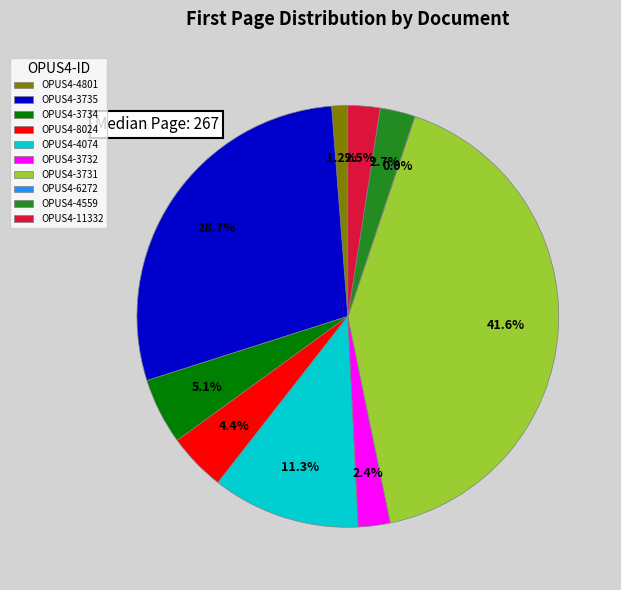

What percentage is the OPUS4-3735 slice, to the nearest percent?

29%